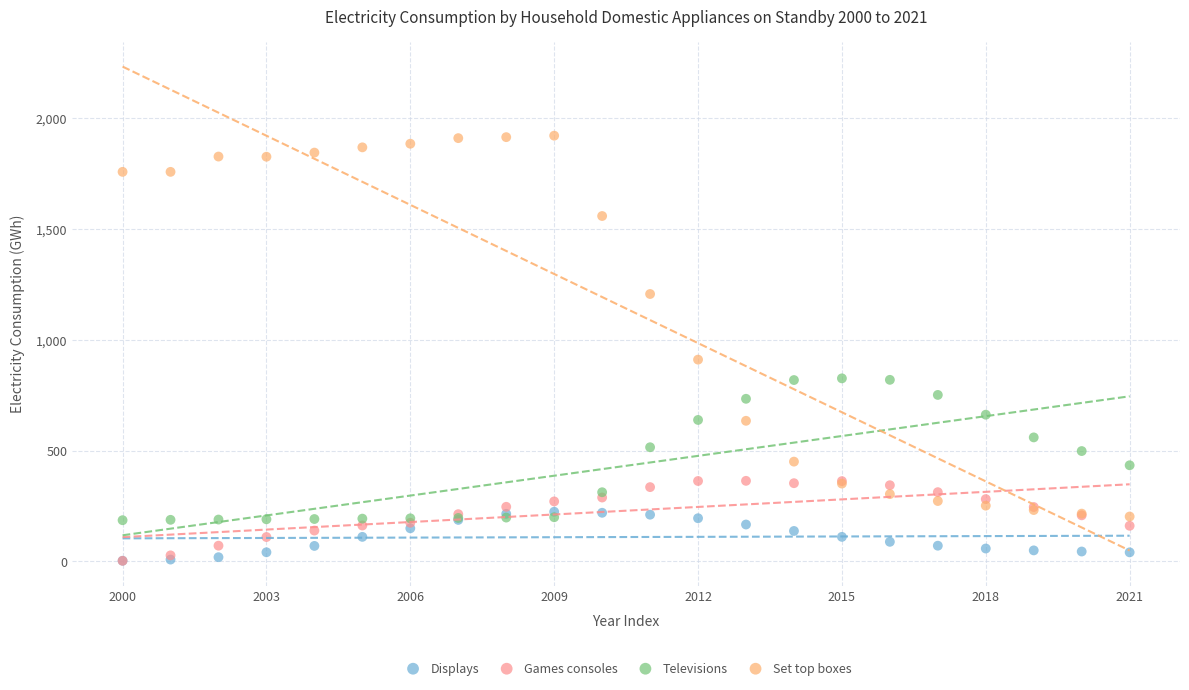

Across all series, what Y value is closest to 961?

910.1